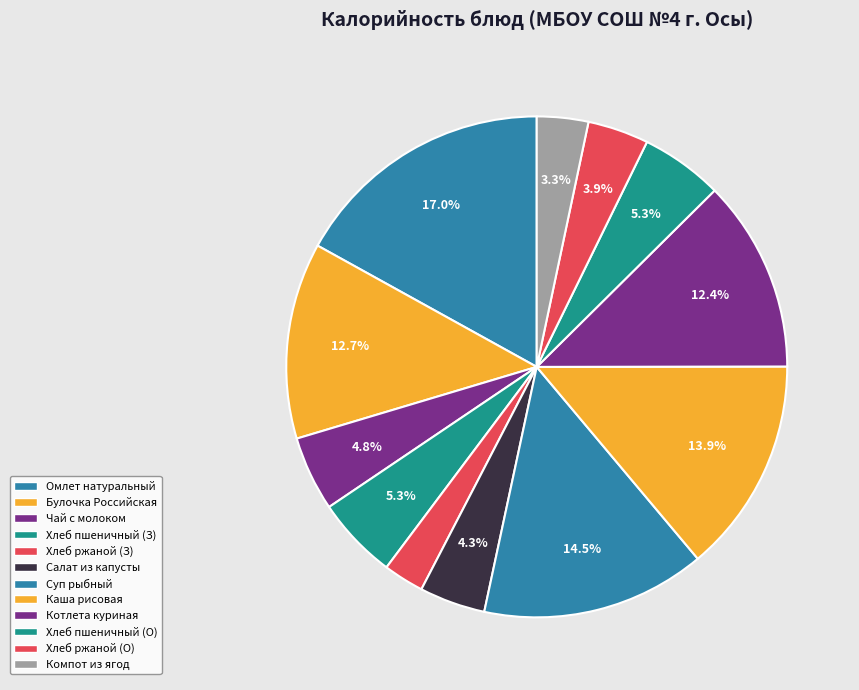

Which category has the biggest portion of the pie?

Омлет натуральный с маслом